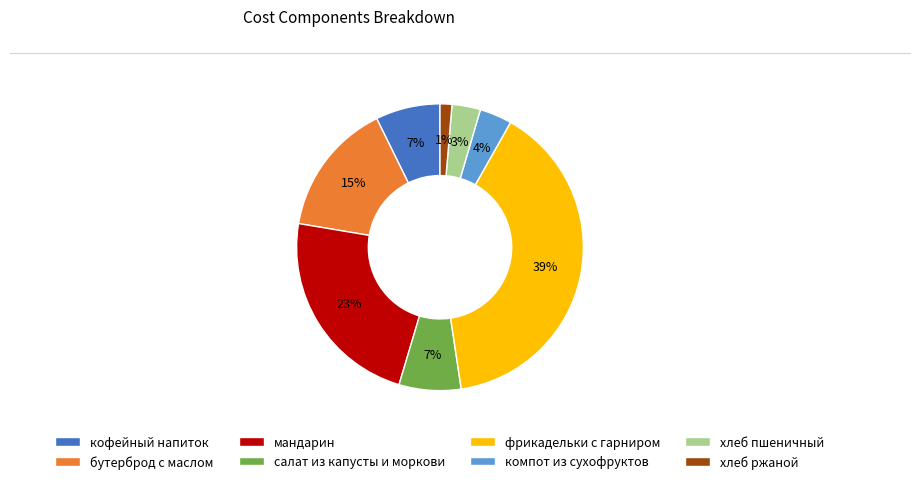

What percentage is the бутерброд с маслом slice, to the nearest percent?

15%